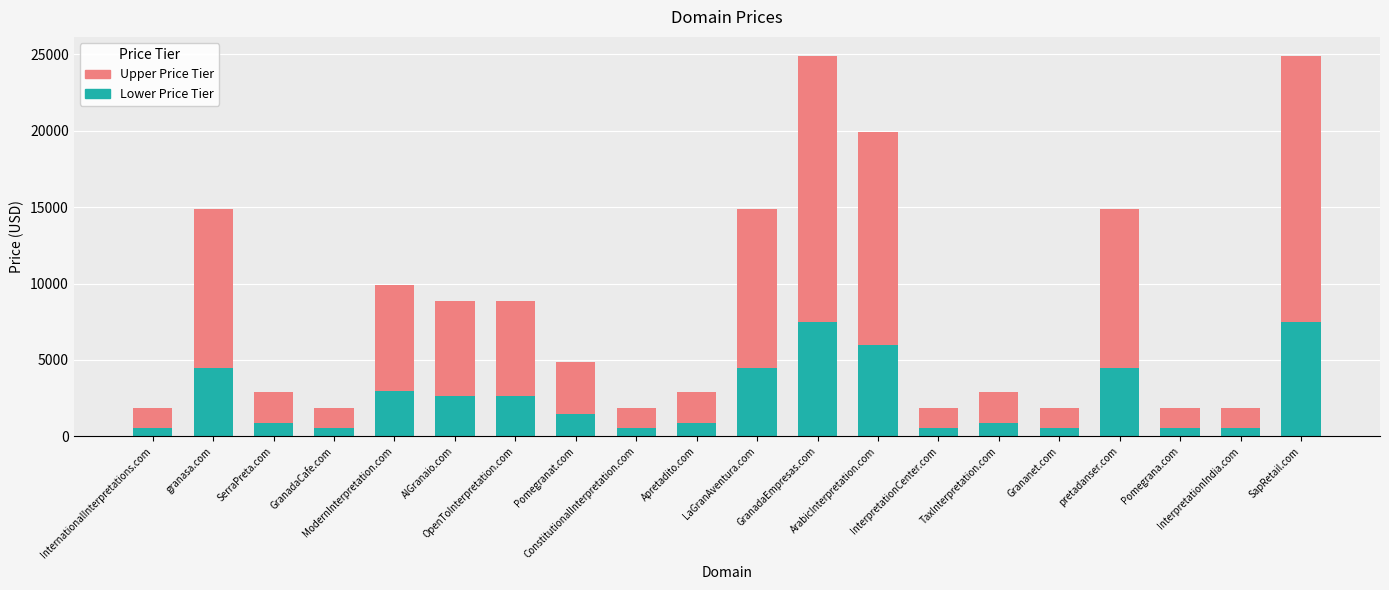

What is the difference between the second highest and second lowest values in the Lower Price Tier series?

6900